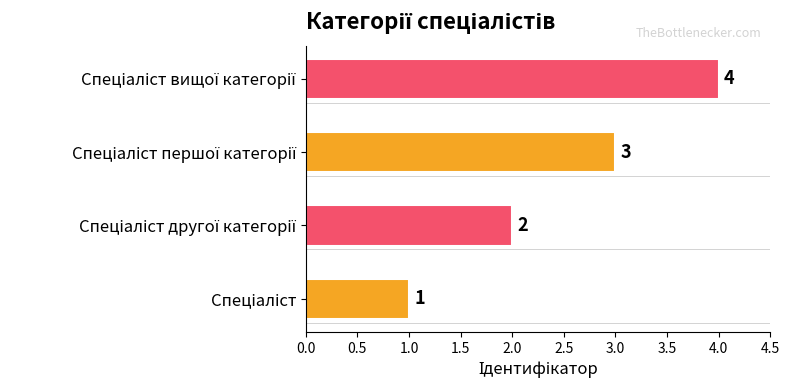

How many categories are shown in the chart?

4